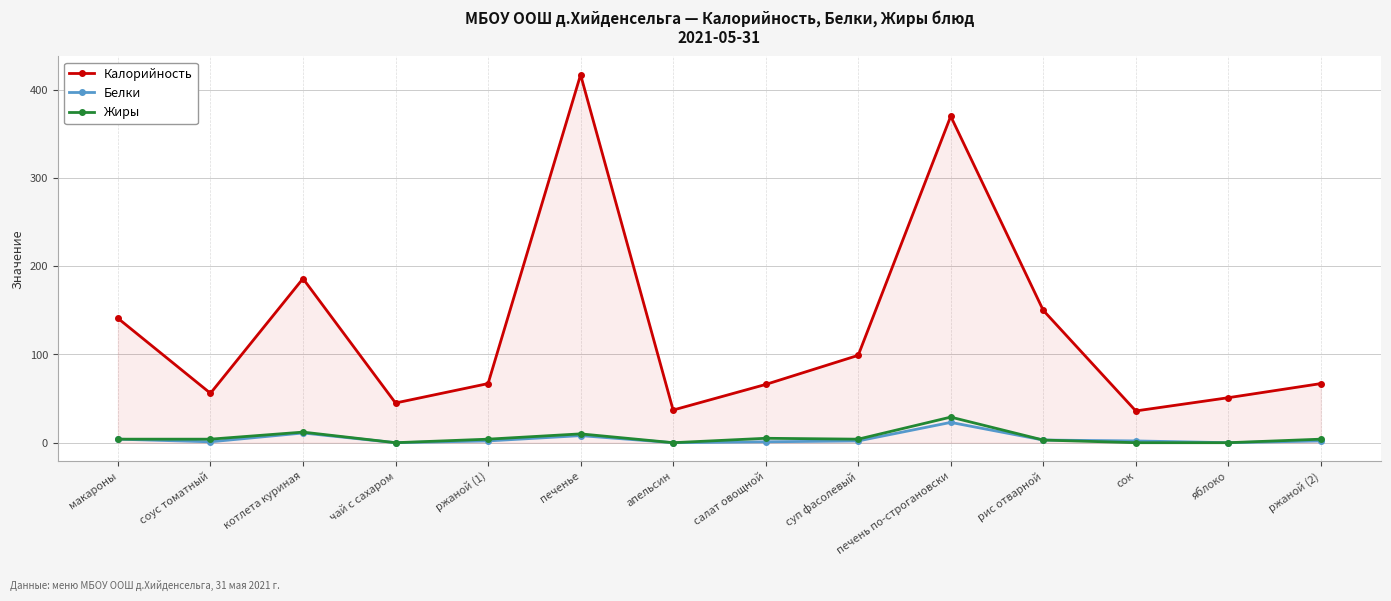

Is the value of Белки at соус томатный greater than the value of Калорийность at яблоко?

No